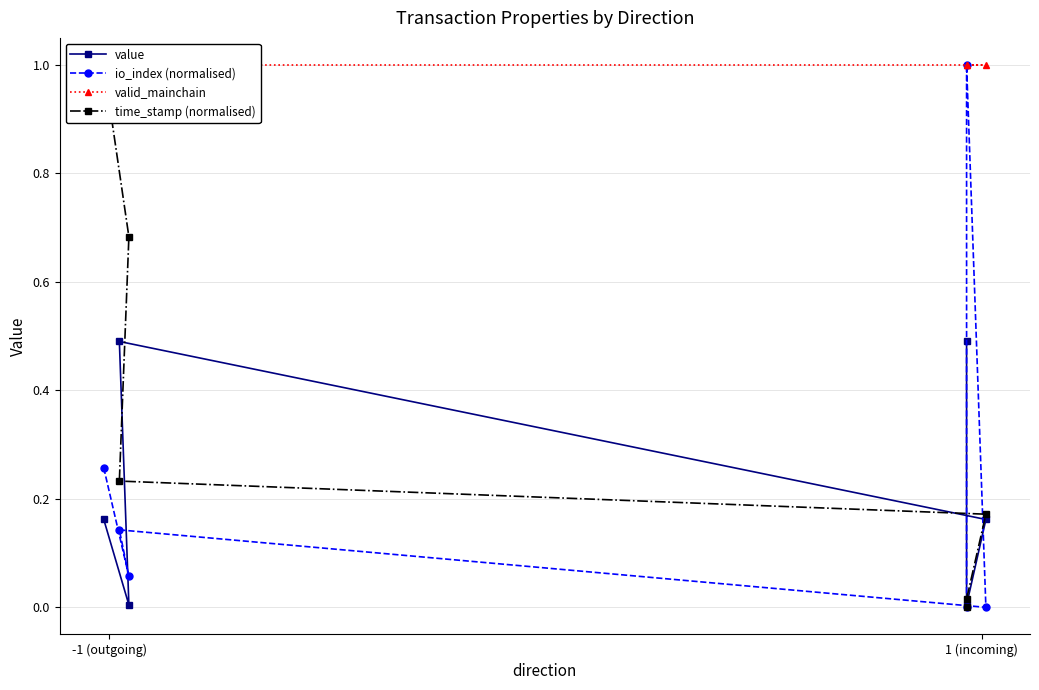

What is the value of the value point at the 2nd from the left?

0.5